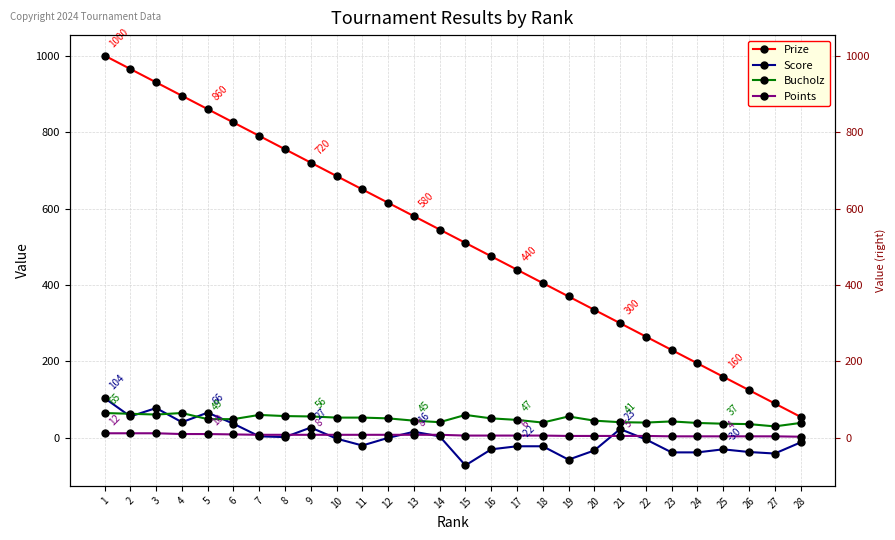

How many data points in Prize are less than 545?

14